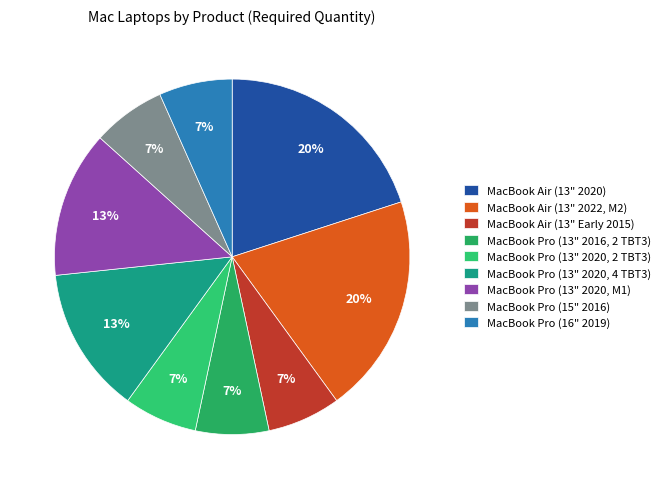

How many slices are in this pie chart?

9